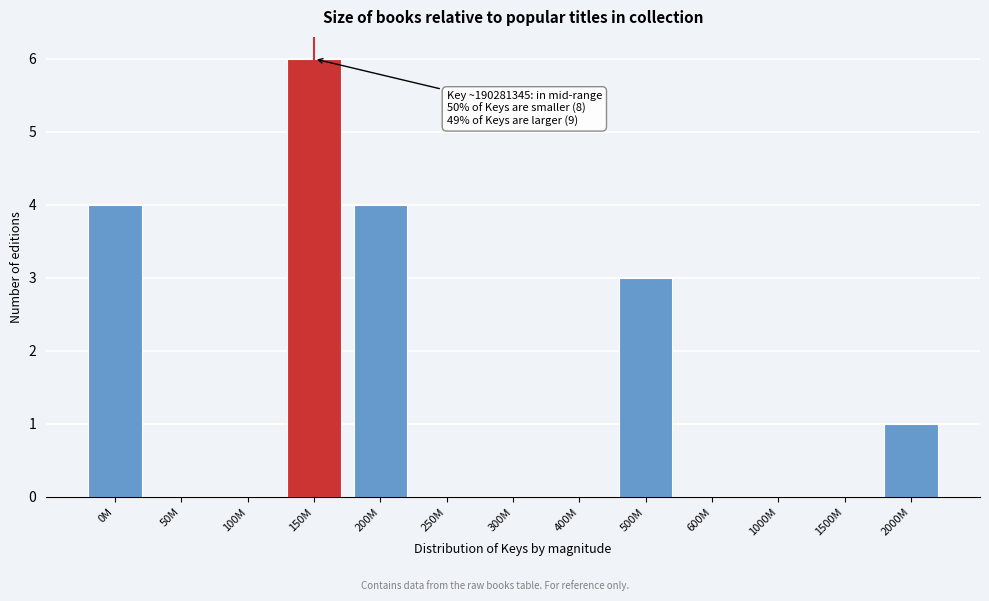

Reading left to right, extract all data points from this chart.

0M=4	50M=0	100M=0	150M=6	200M=4	250M=0	300M=0	400M=0	500M=3	600M=0	1000M=0	1500M=0	2000M=1